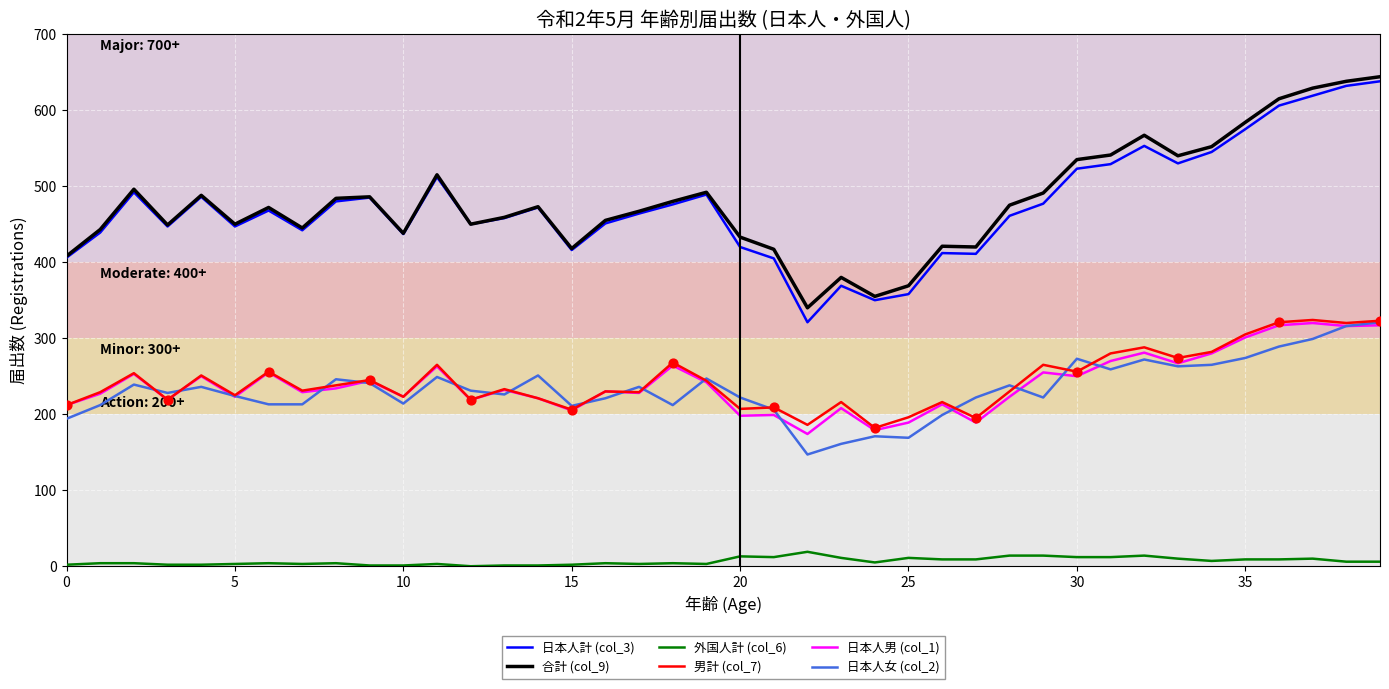

At how many categories does at least one series exceed 595?

4